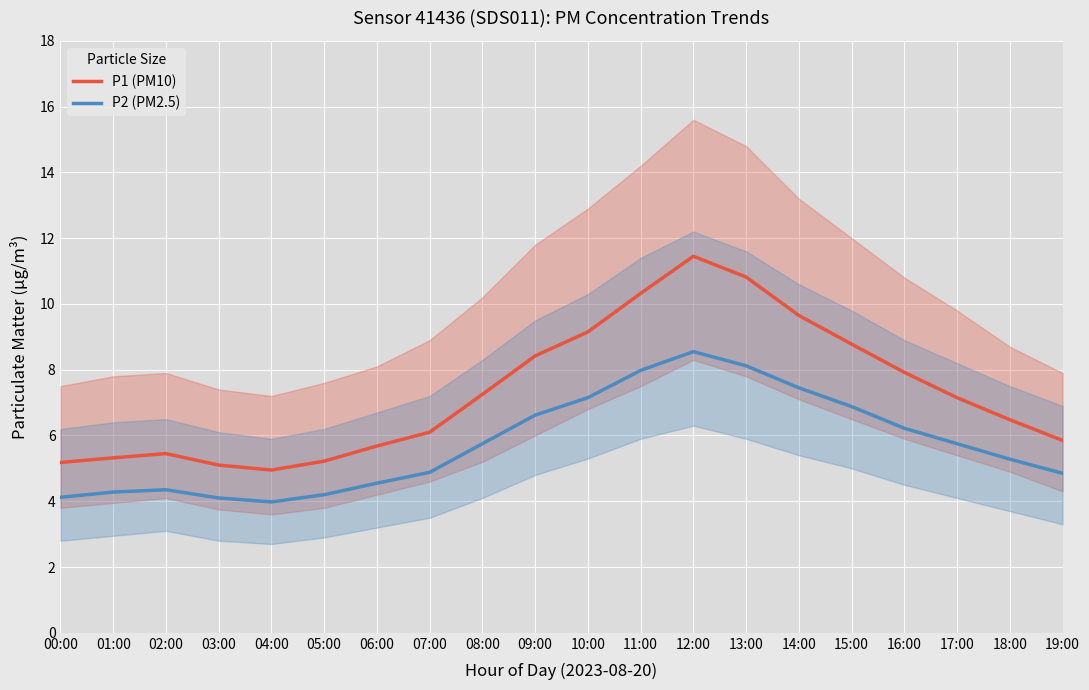

True or false: P2 (PM2.5) and P1 (PM10) intersect in this chart.

False